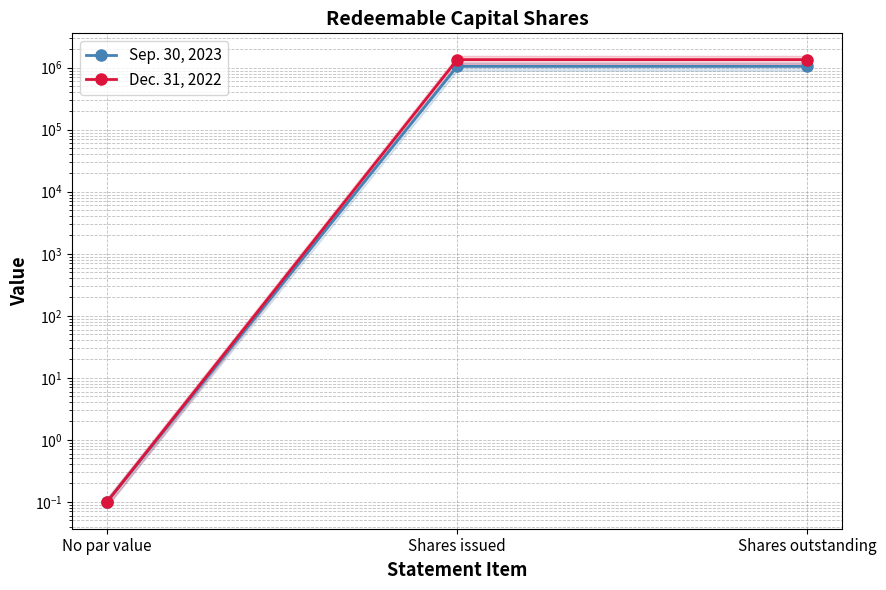

The value of Dec. 31, 2022 at No par value is 0.1. True or false?

False